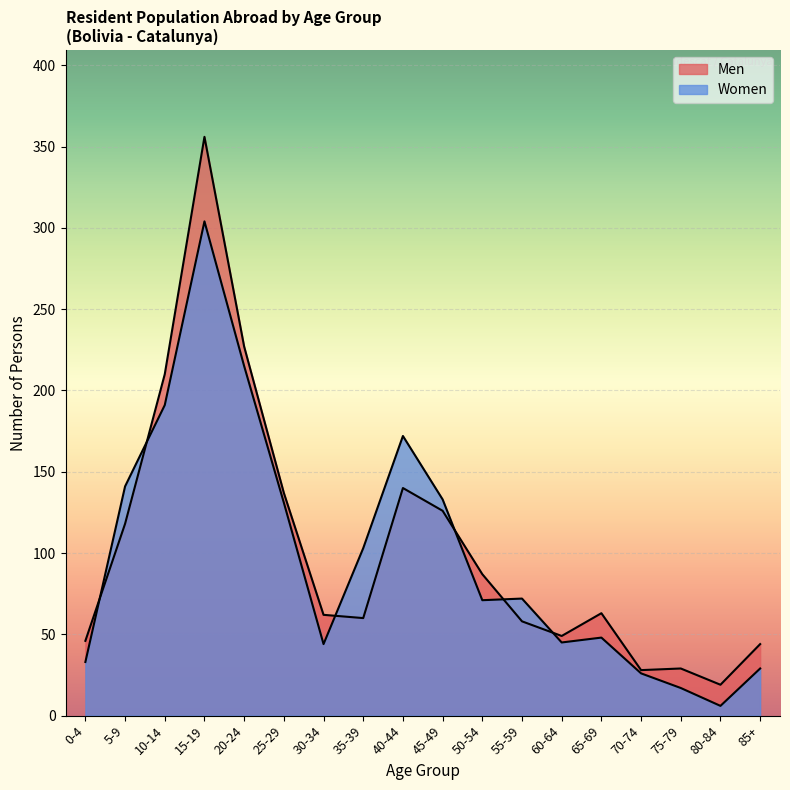

The value of Women at 75-79 is 12. True or false?

False